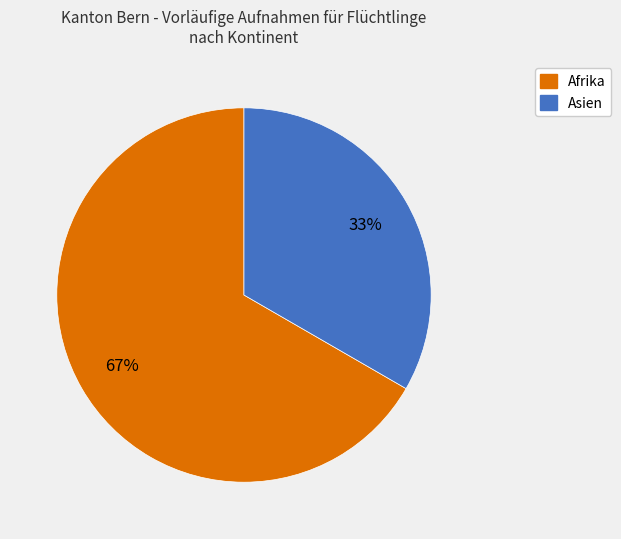

What is the smallest slice in the pie chart?

Asien